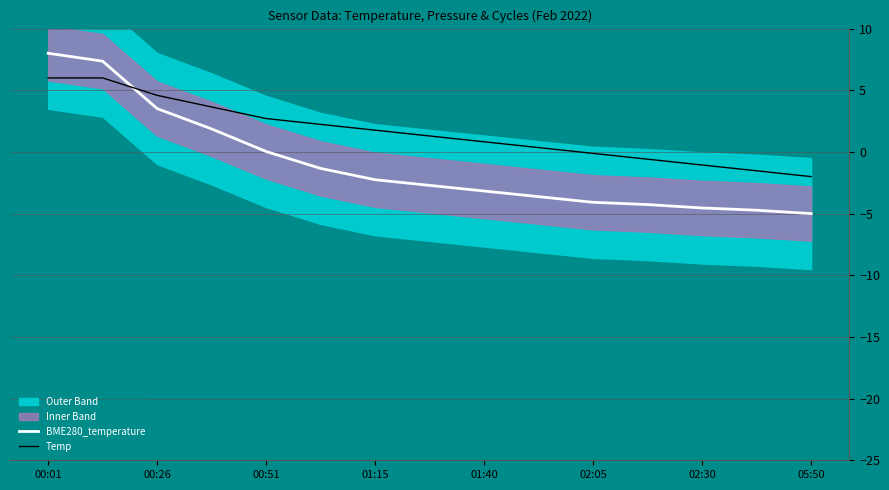

True or false: Temp has a value of 3.9 at 00:51.

False